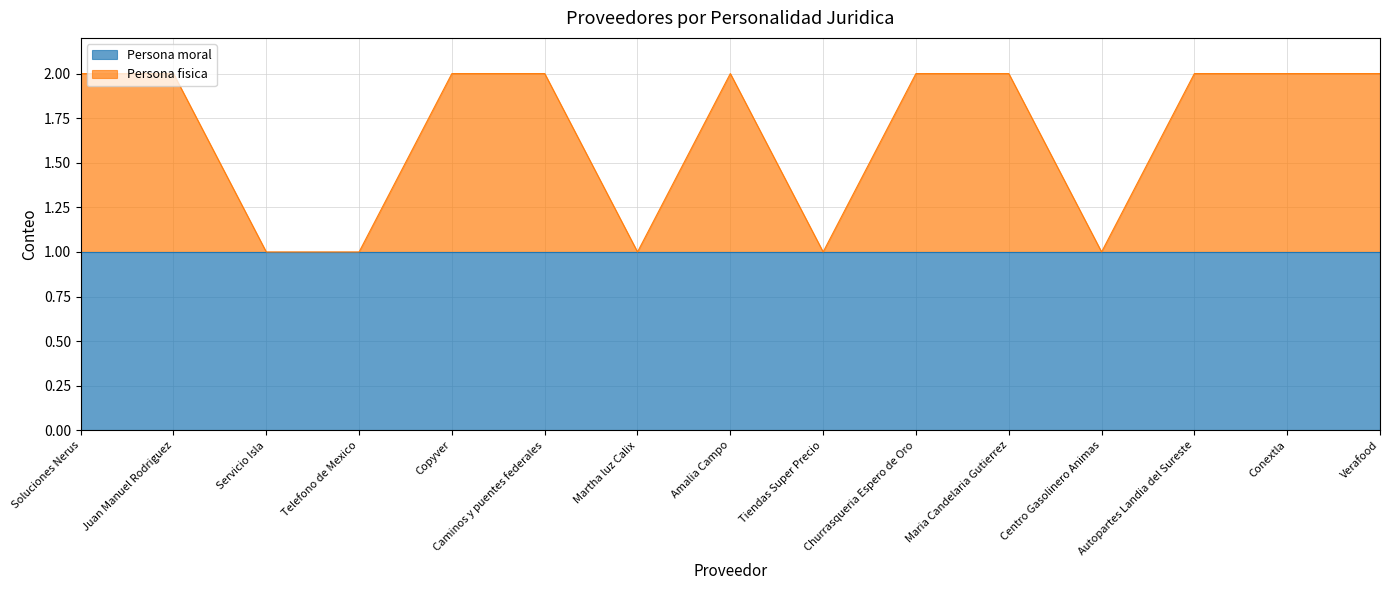

Which label corresponds to the smallest value in the chart?

Servicio Isla